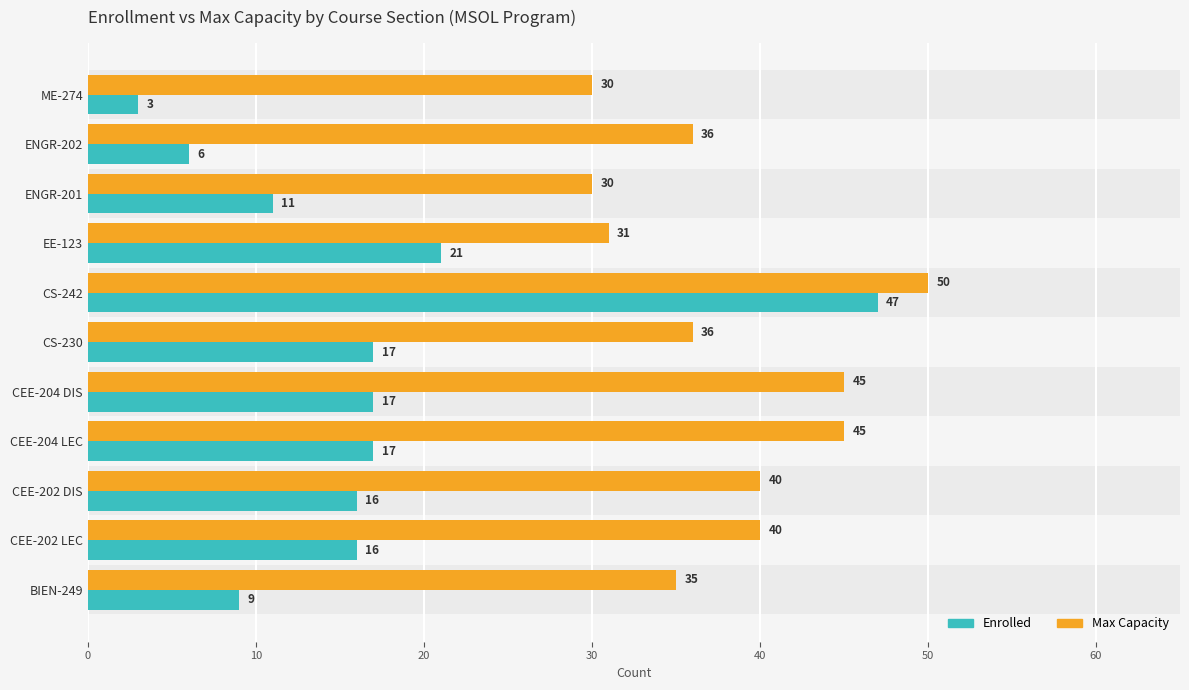

Read the Enrolled value at ENGR-202, to the nearest 5.

5